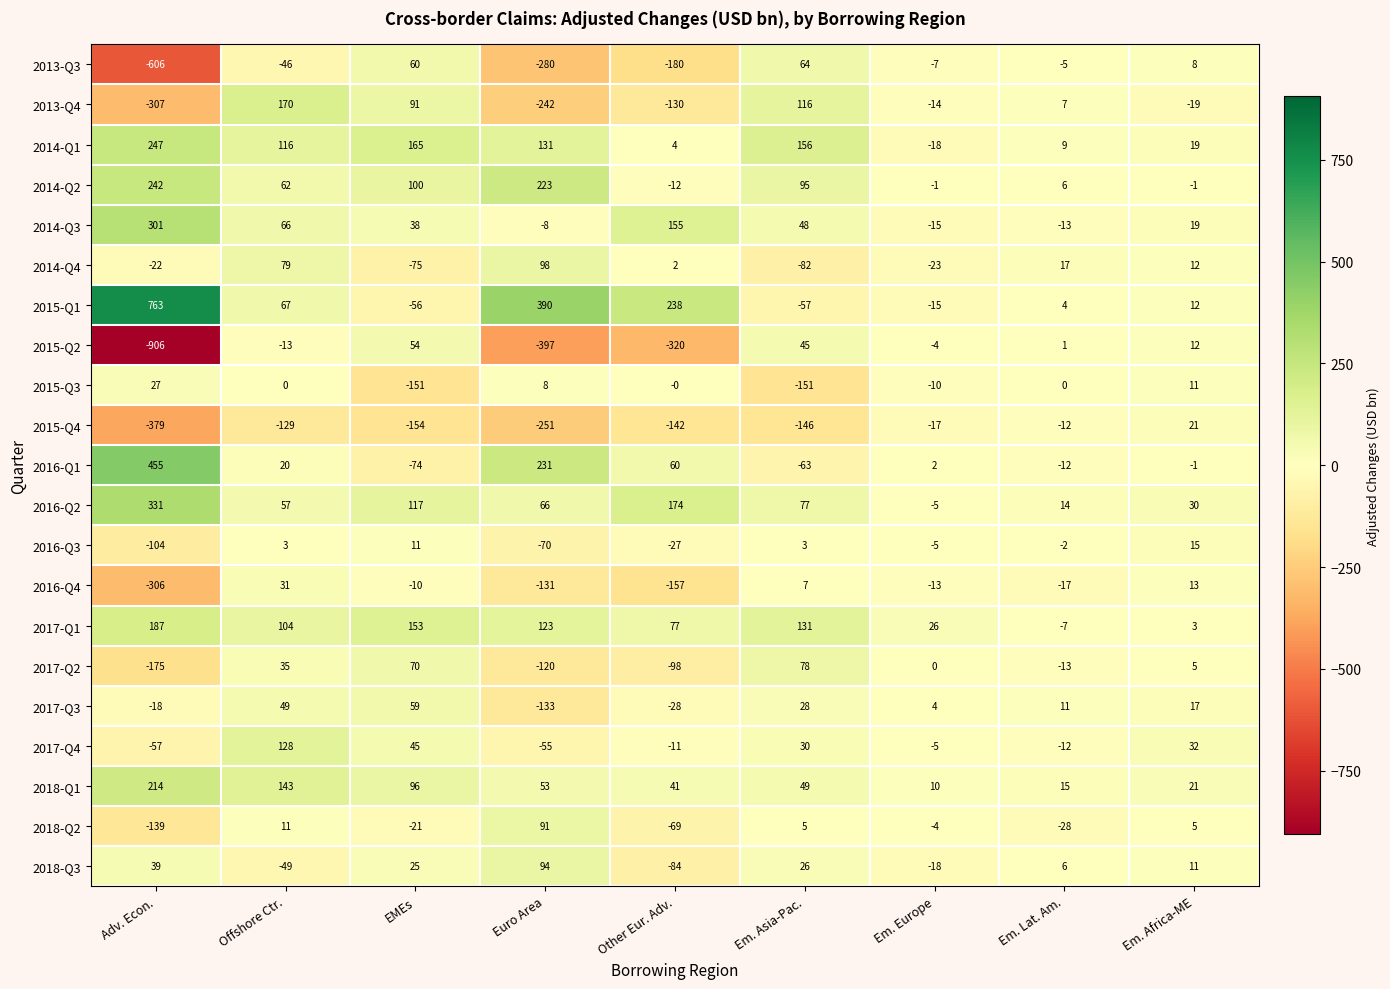

Is the value of 2018-Q2 at Other Eur. Adv. greater than the value of 2017-Q1 at Euro Area?

No